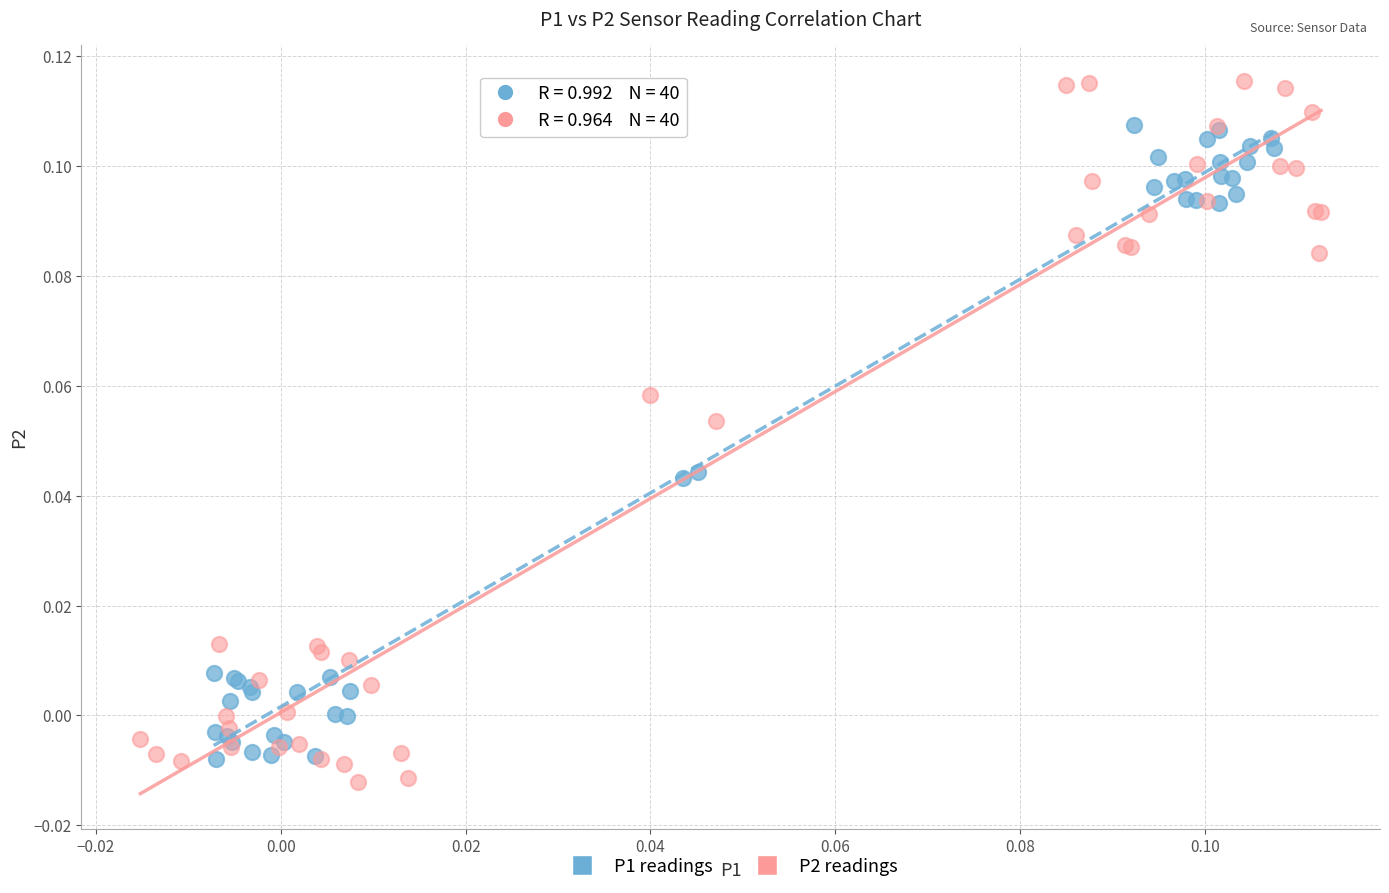

Which series reaches the minimum Y coordinate?

P2 readings